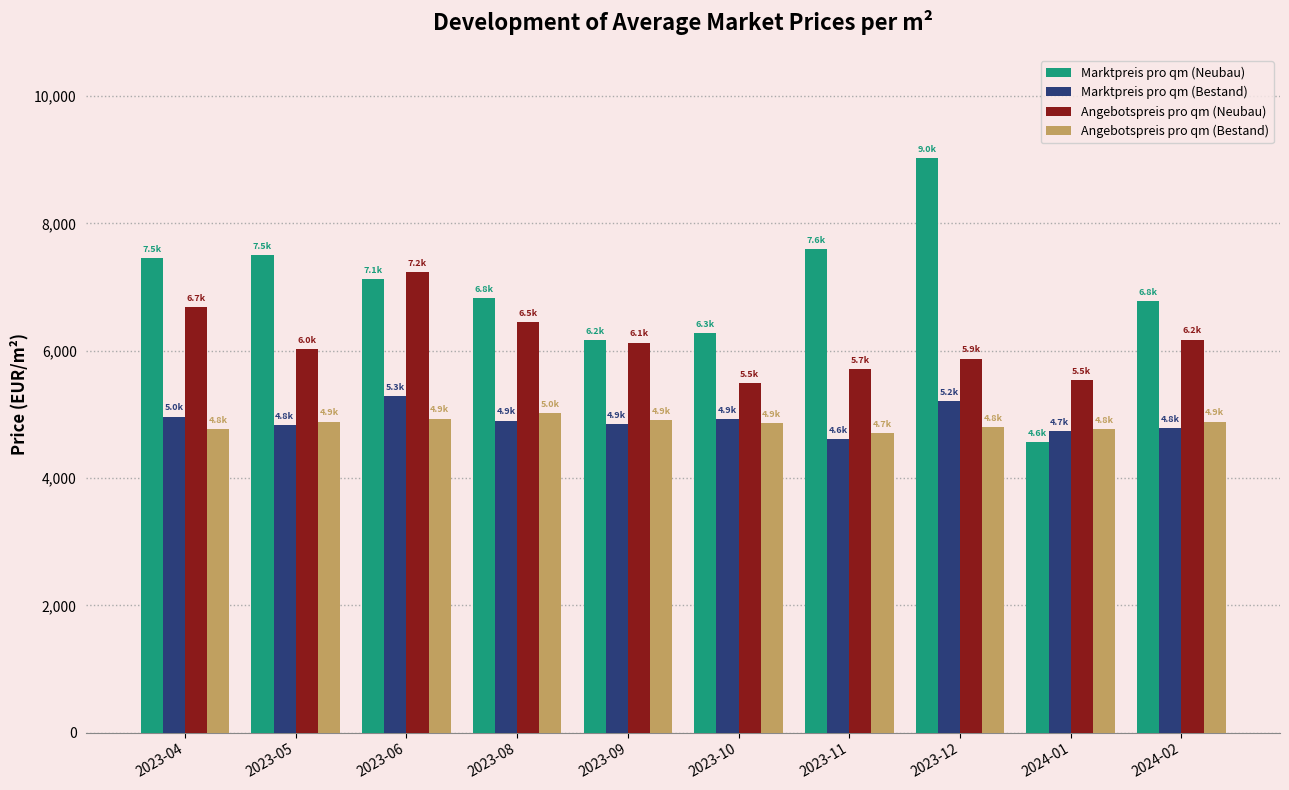

What position from the right is 2023-05?

9